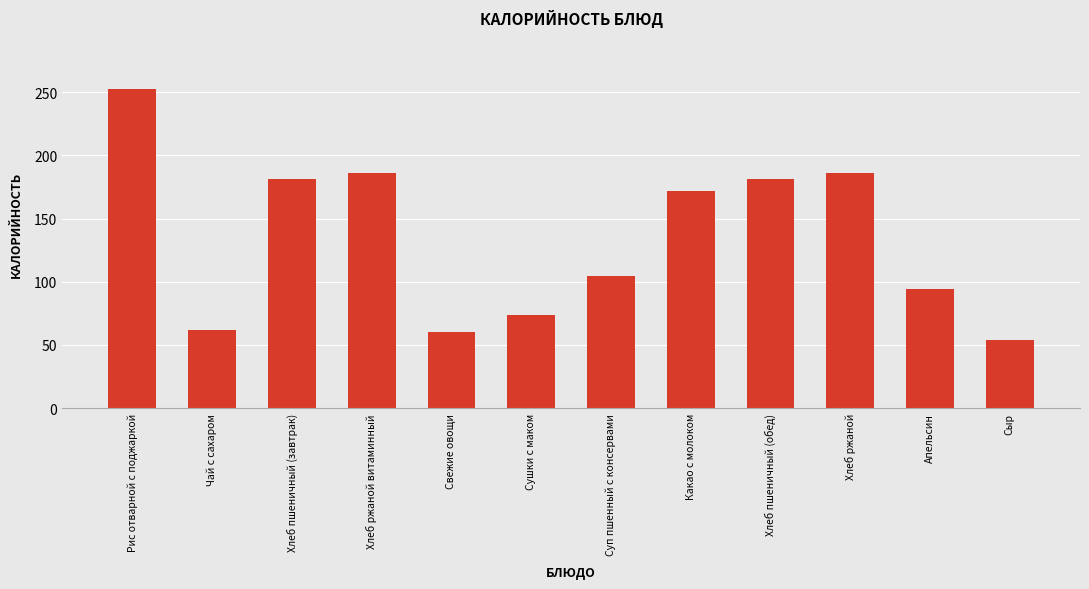

How many data points are less than 171?

6